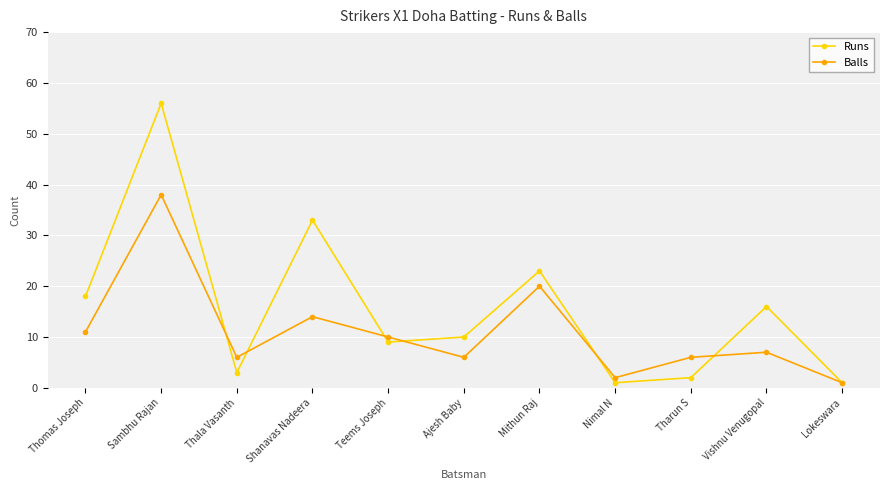

Which series has the largest total across all categories?

Runs